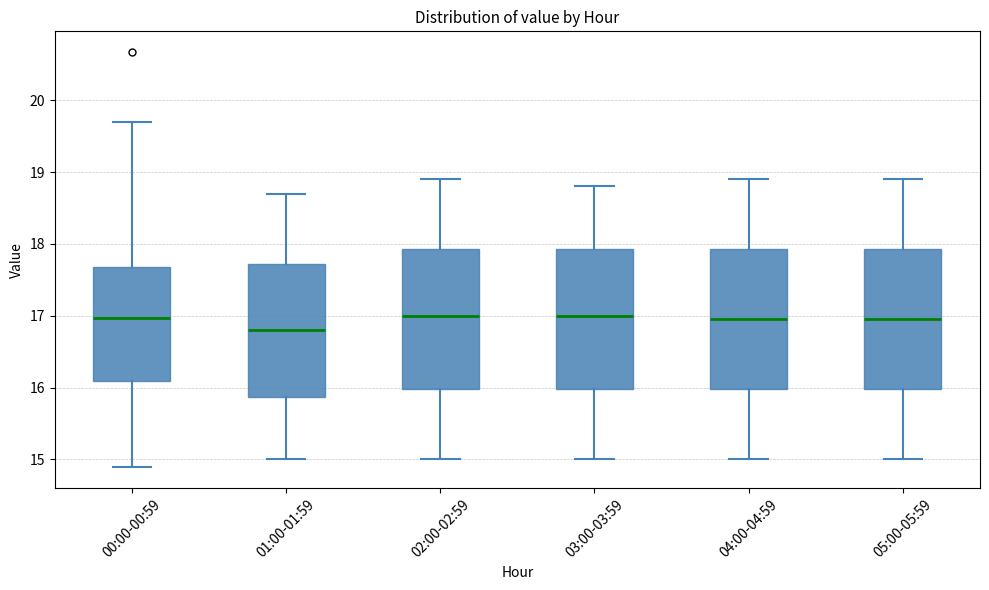

Where is the lower edge of the box for 04:00-04:59 on the y-axis? The values are not printed on the chart, so give them approximately, as read against the axis.

16.0